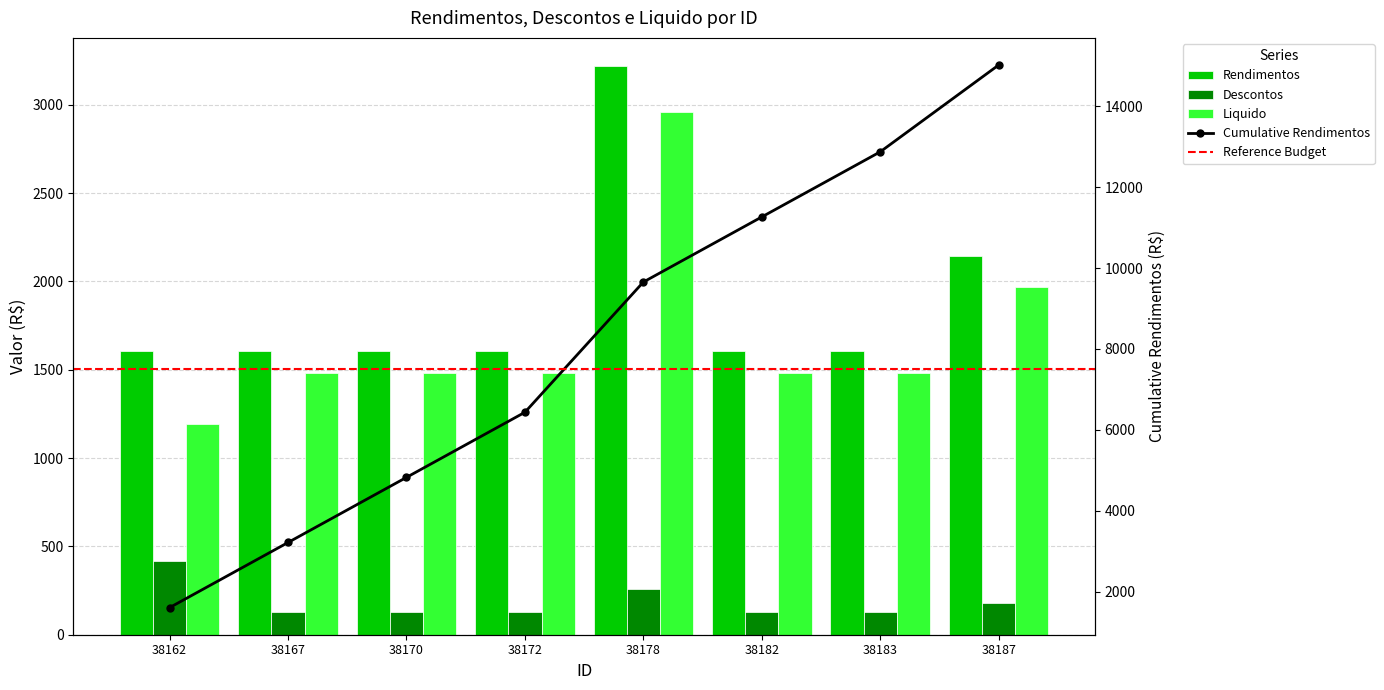

List the series in order of their peak value, highest first.

Rendimentos, Liquido, Descontos